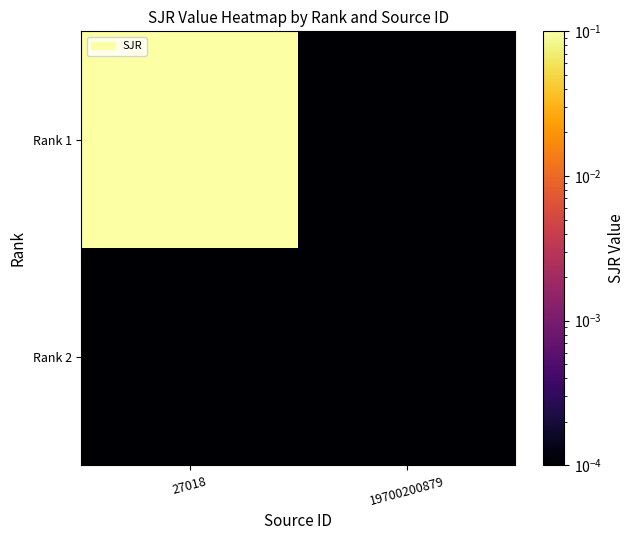

Between 27018 and 19700200879, which series saw the biggest shift?

Rank 1